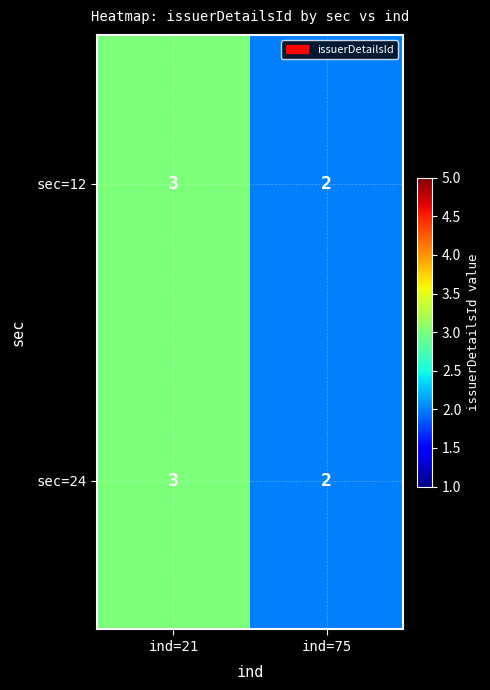

Which category has the highest value across all series?

ind=21